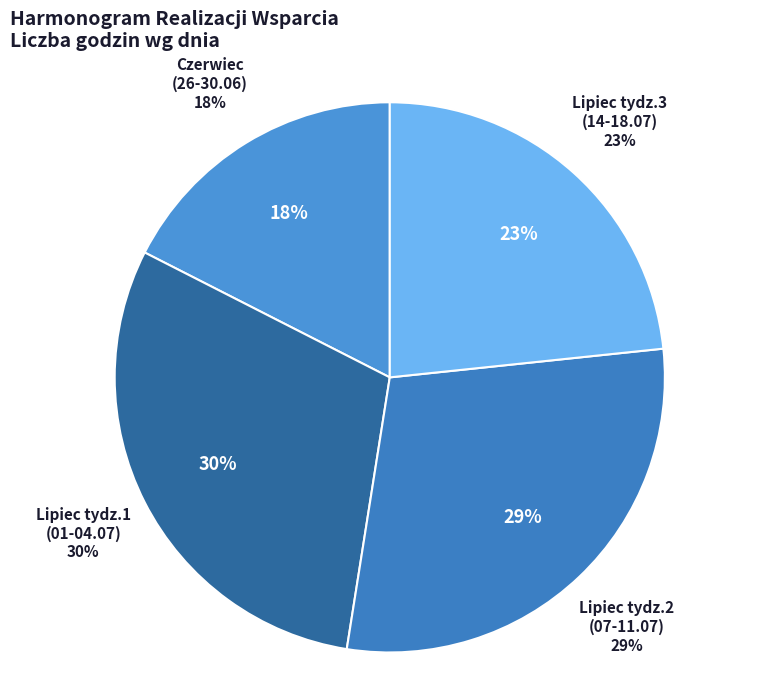

Approximately how many times larger is the value at 2025-07-10 compared to 2025-07-03?

0.9